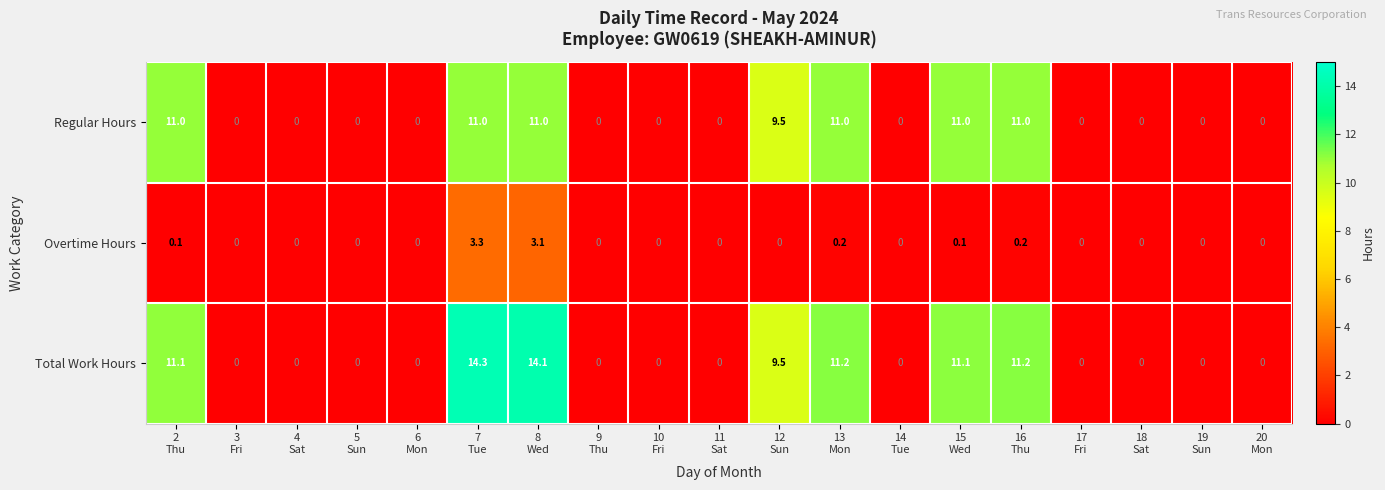

What is the sum of all Total Work Hours values?

82.5